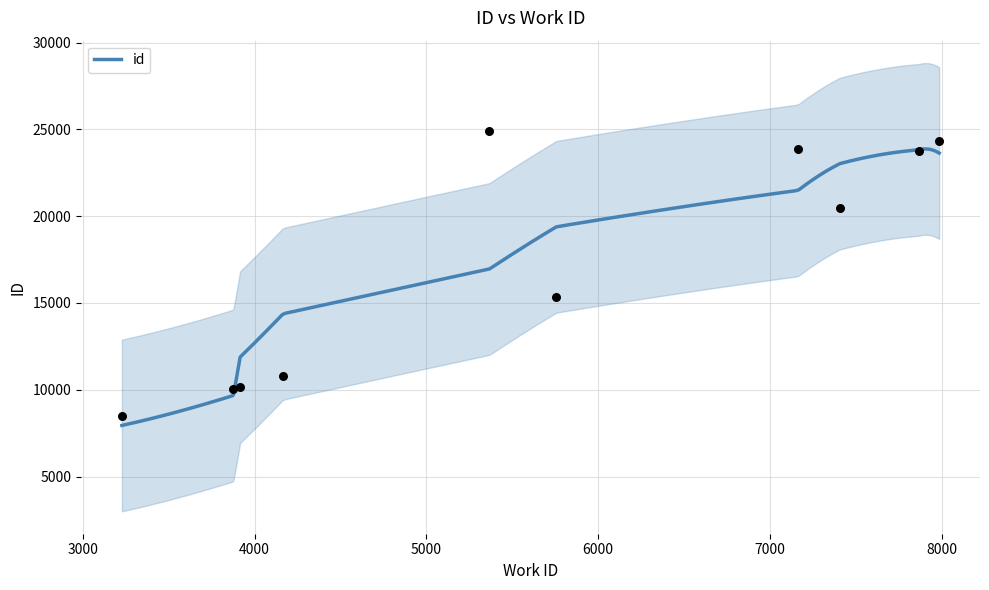

Between 7407 and 3916, which is larger?

7407